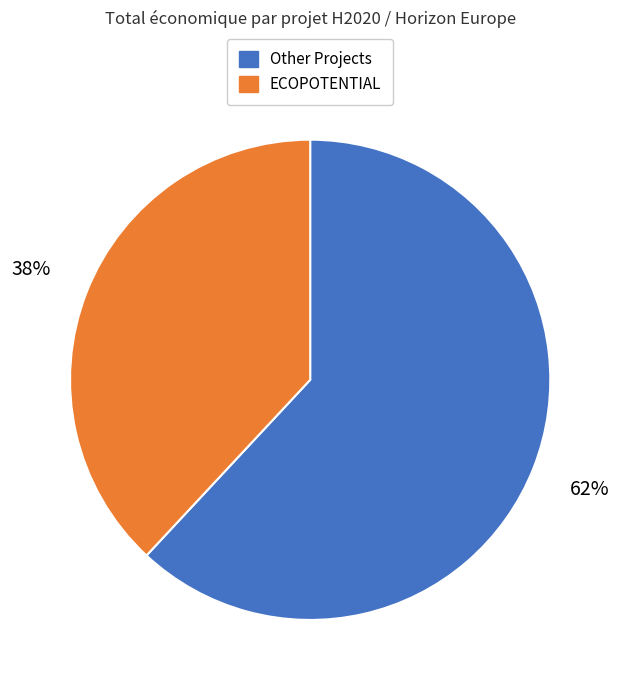

To the nearest percent, what is the difference between the largest and smallest slice percentages?

24%